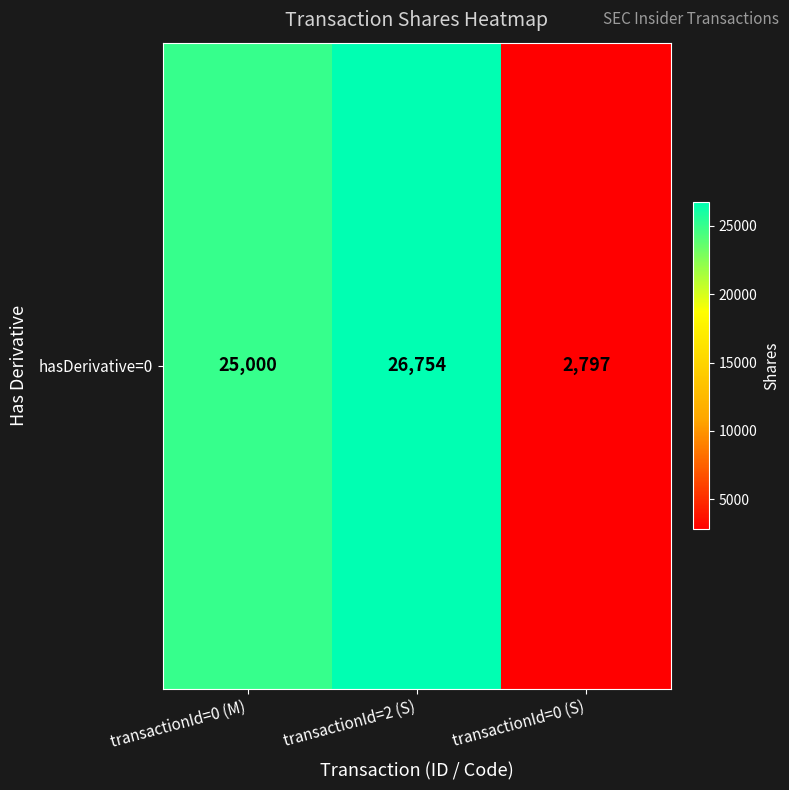

Which has a higher value, transactionId=0 (S) or transactionId=2 (S)?

transactionId=2 (S)